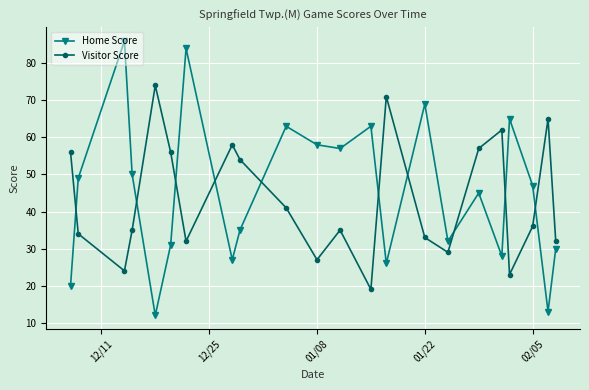

Rank the series by their maximum value, from lowest to highest.

Visitor Score, Home Score